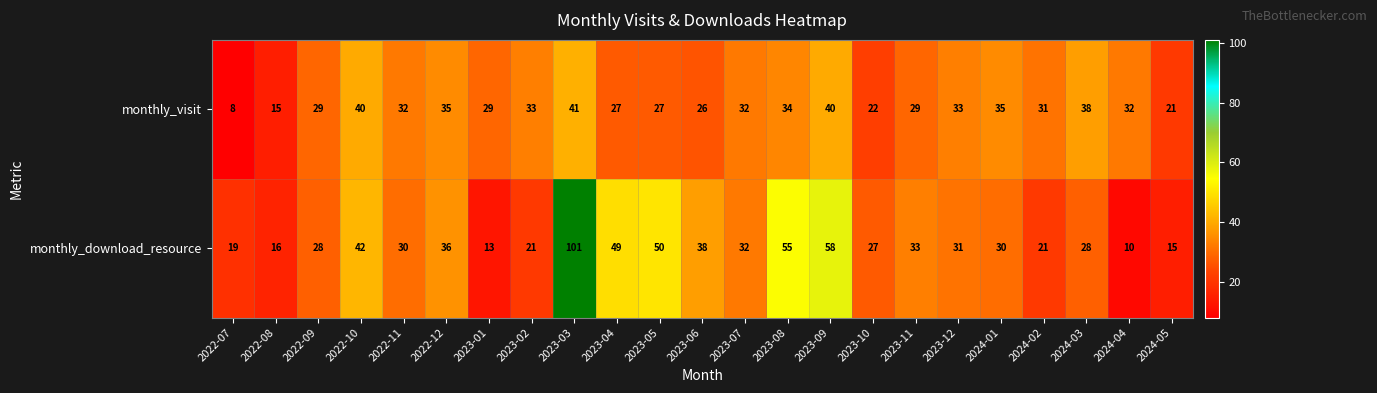

Is it true that monthly_download_resource equals 50 at 2024-01?

False